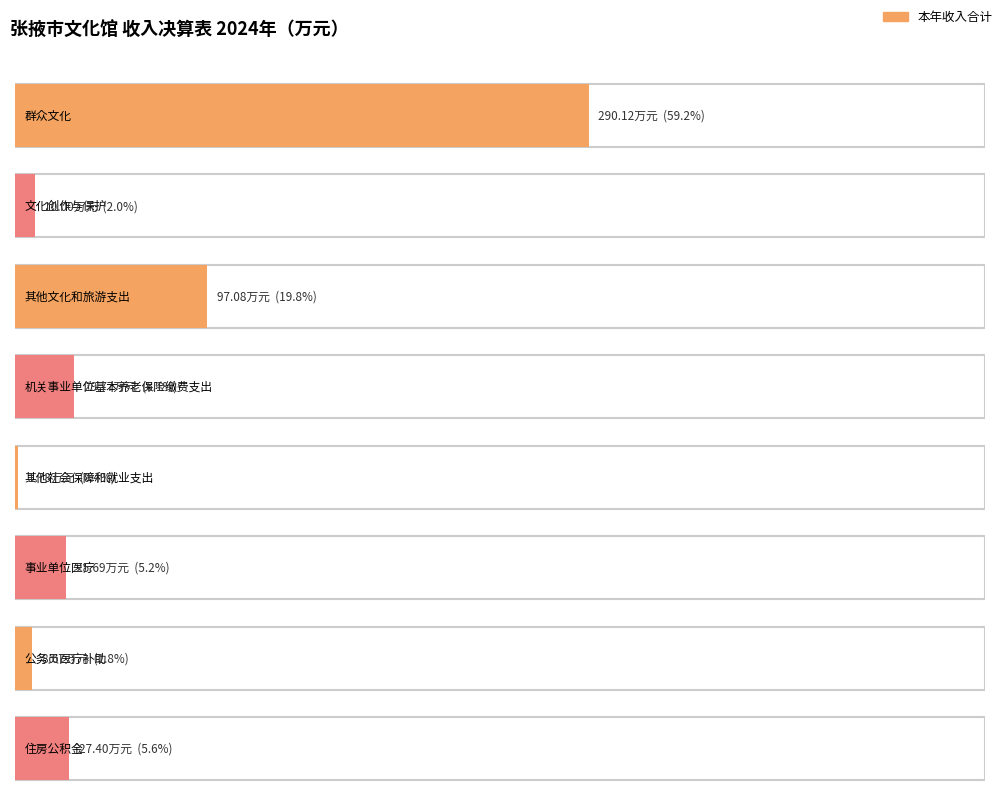

At which label does the data first exceed 27?

群众文化